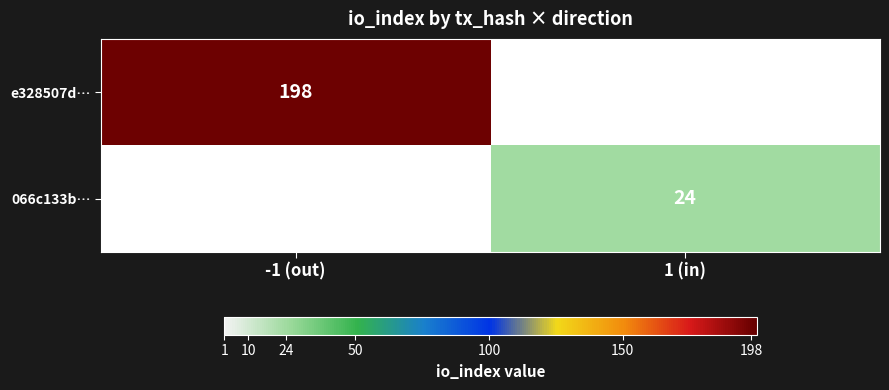

True or false: e328507d… has a value of 198 at -1 (out).

True